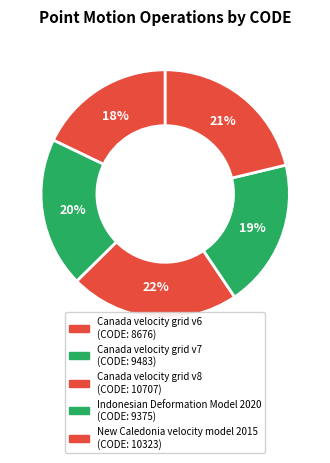

To the nearest percent, what percentage of the pie is New Caledonia velocity model 2015?

21%